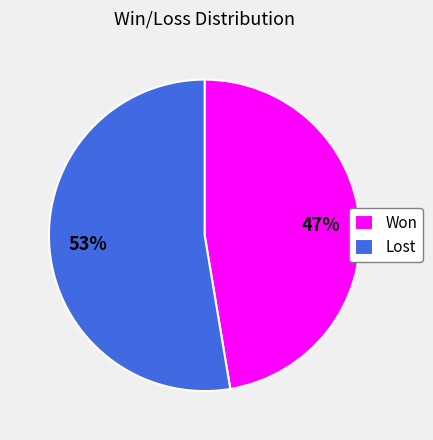

Is there a majority slice in this chart?

Yes